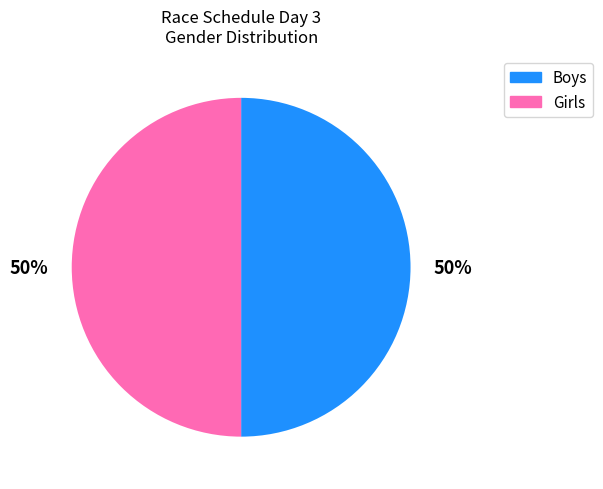

Is the sum of Girls and Boys greater than half?

Yes